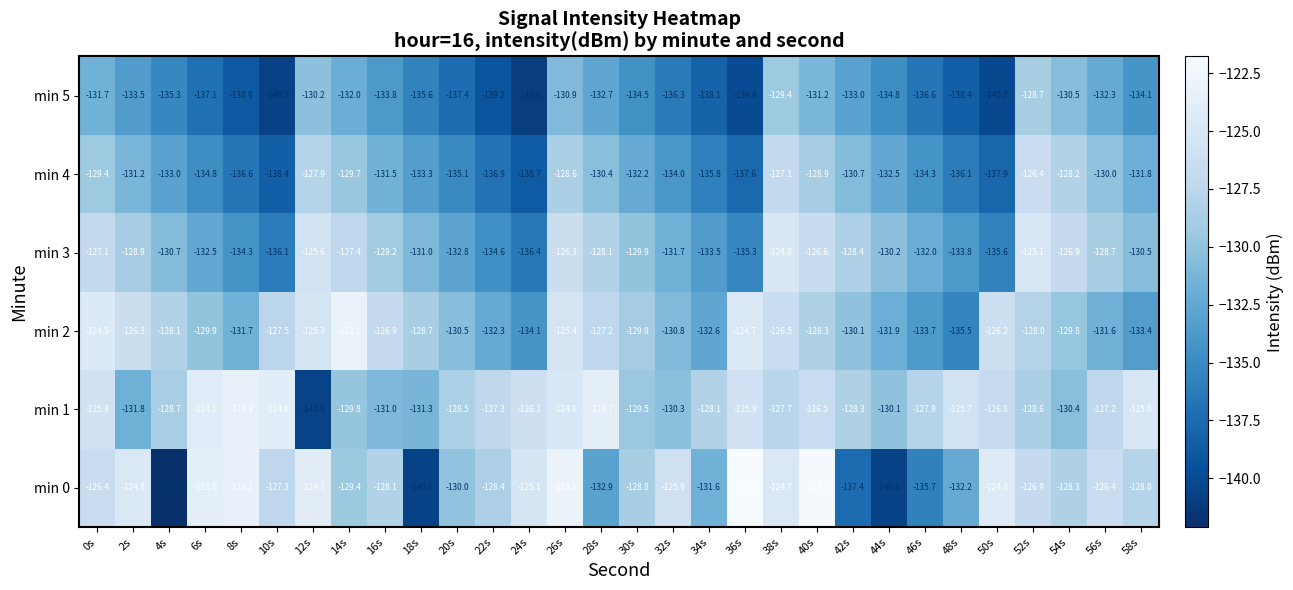

At which label is min 0 closest to -131?

34s